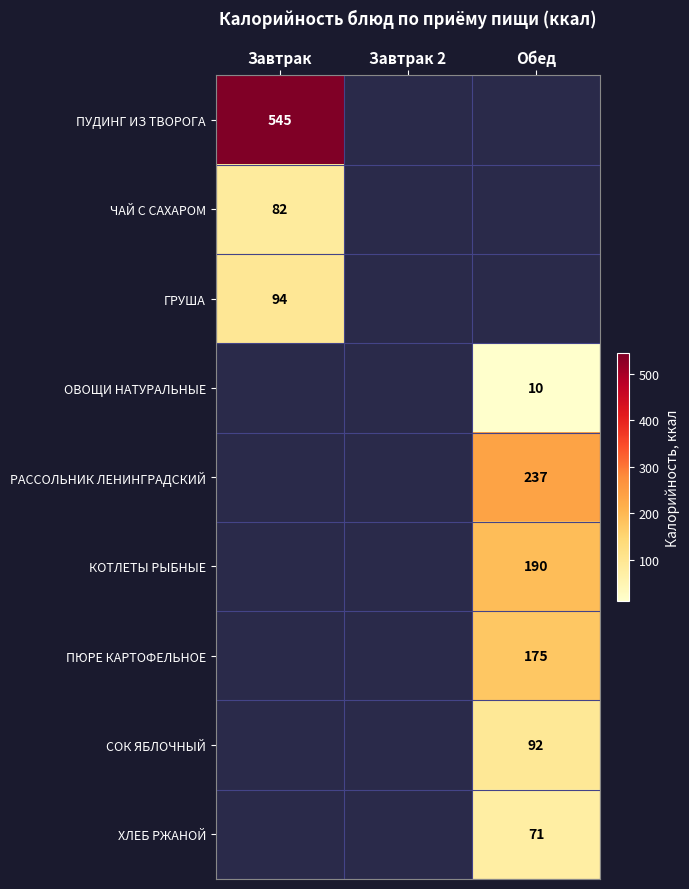

The value of ХЛЕБ РЖАНОЙ at Обед is 24. True or false?

False